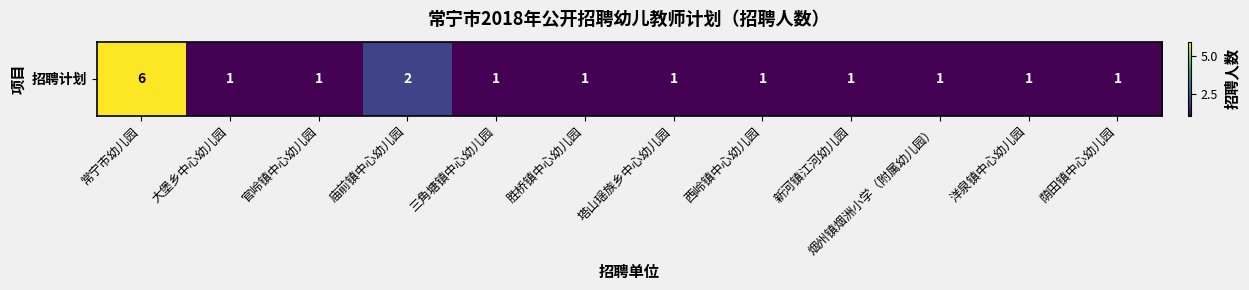

The value at 塔山瑶族乡中心幼儿园 is 1. True or false?

True